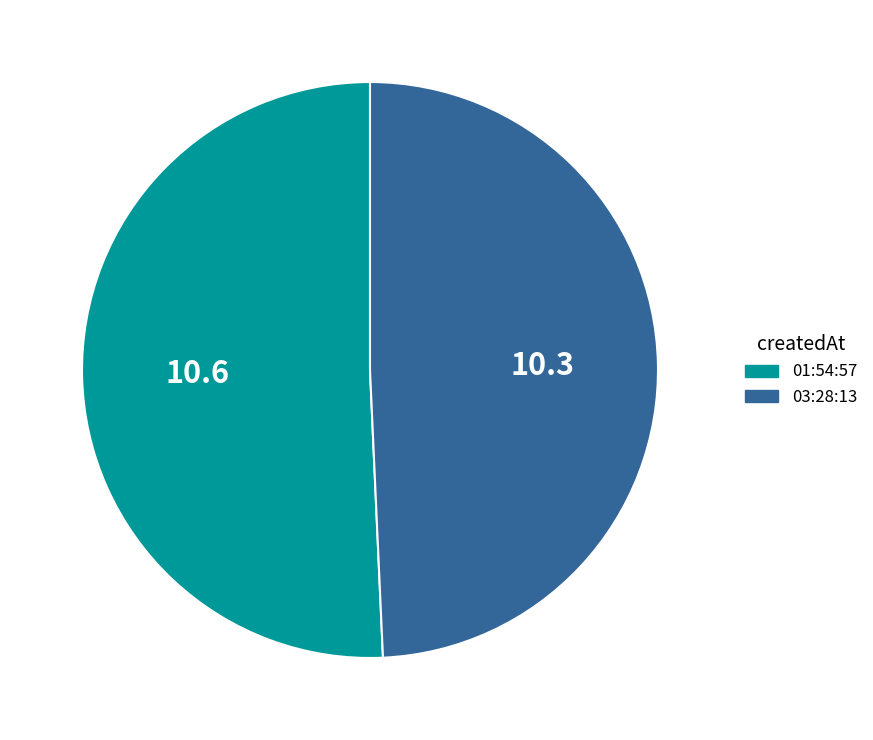

Combined, do 03:28:13 and 01:54:57 account for over 50%?

Yes